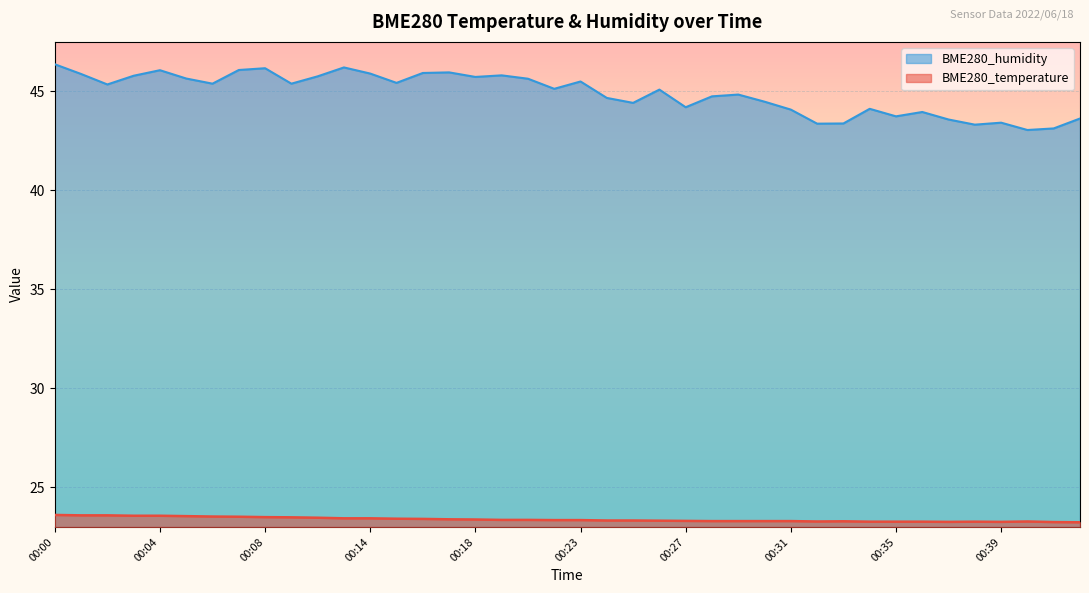

What are all the series names shown in the legend?

BME280_humidity, BME280_temperature